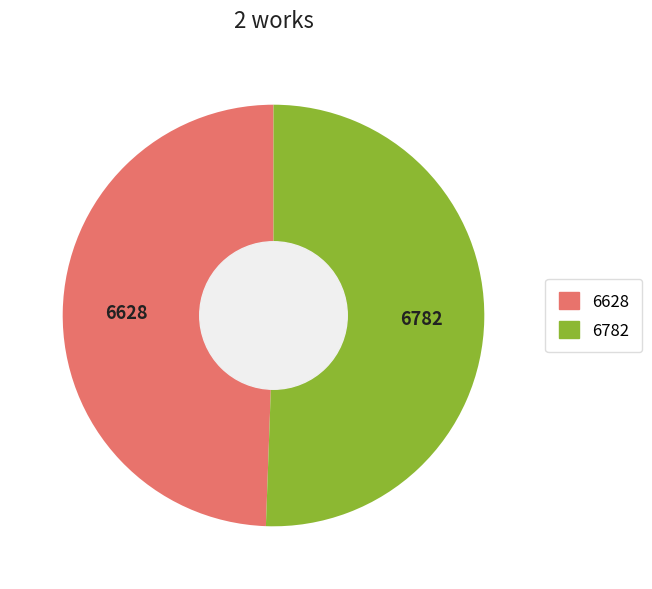

Which has a higher value, 6628 or 6782?

6782